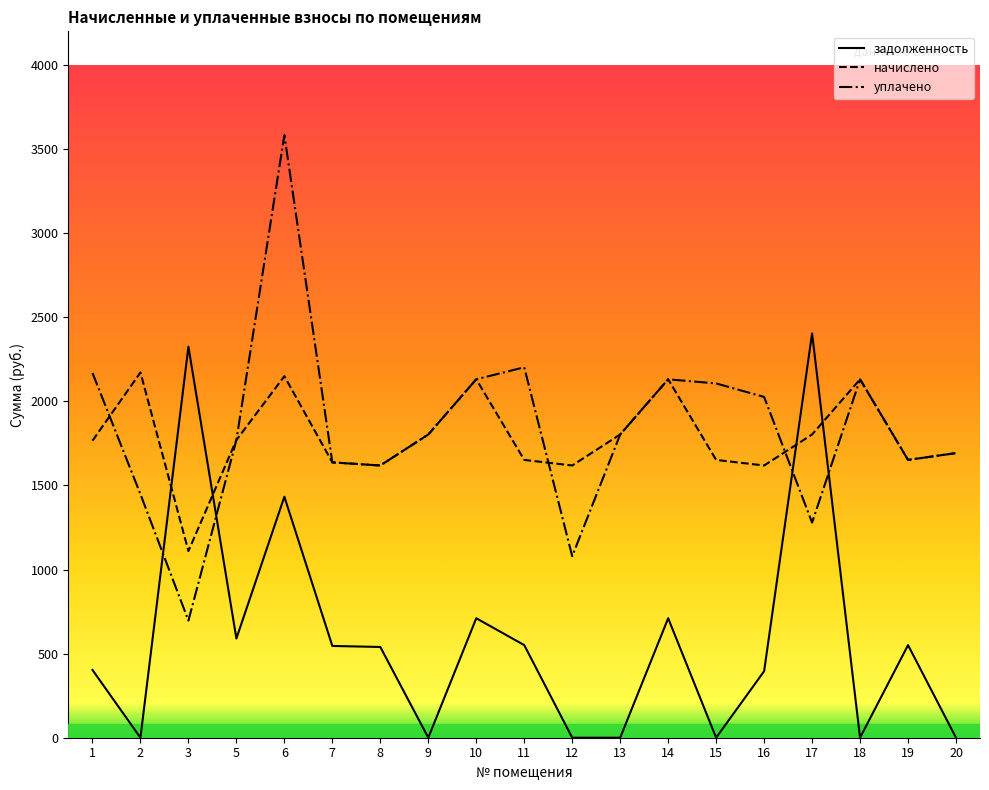

At which category does задолженность reach its first local valley?

2